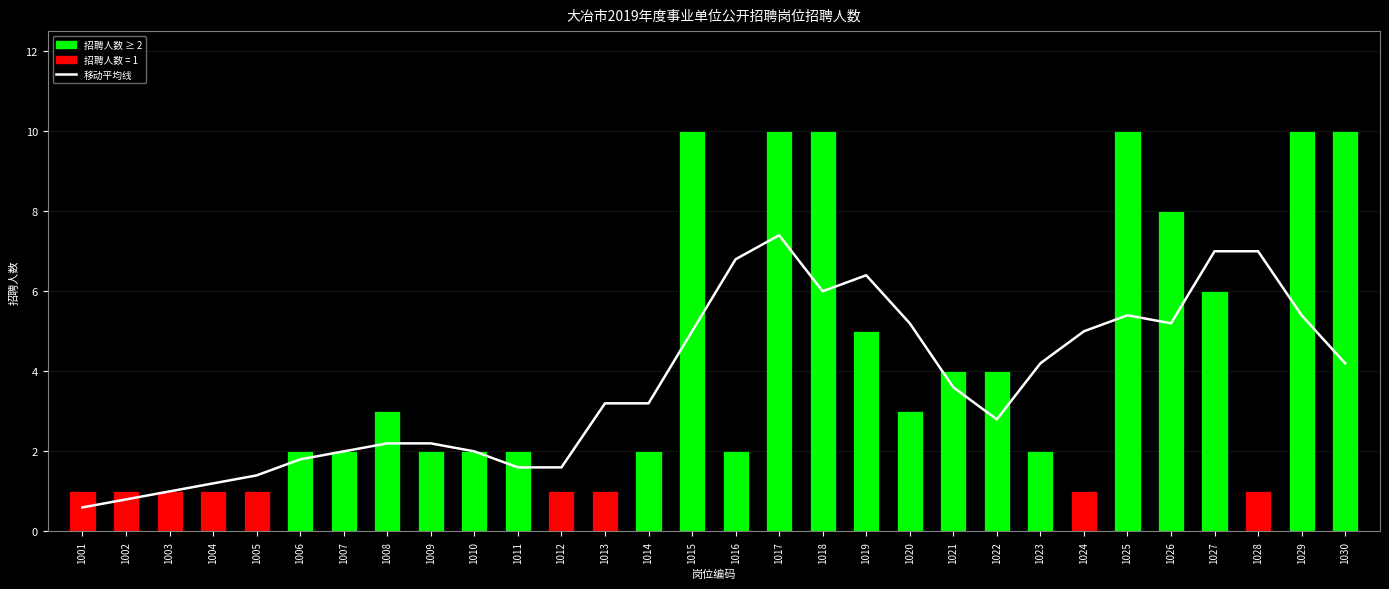

What is the maximum value shown in the chart?

7.4